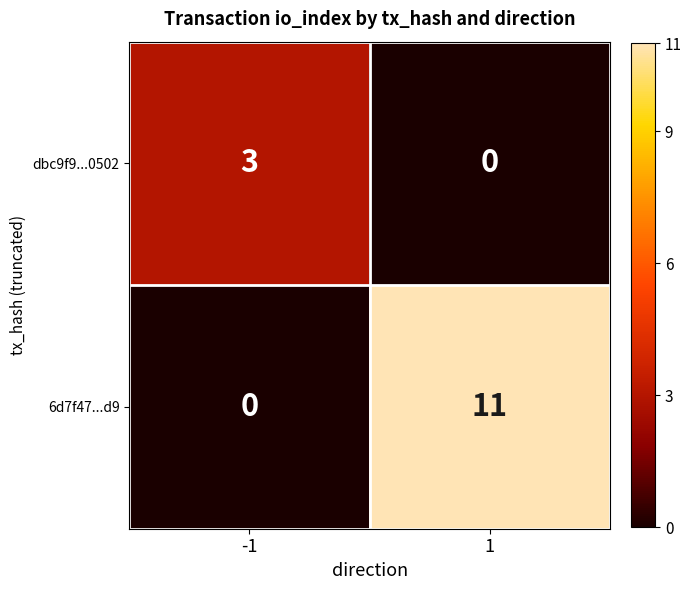

Rank the series by their maximum value, from highest to lowest.

6d7f47...d9, dbc9f9...0502